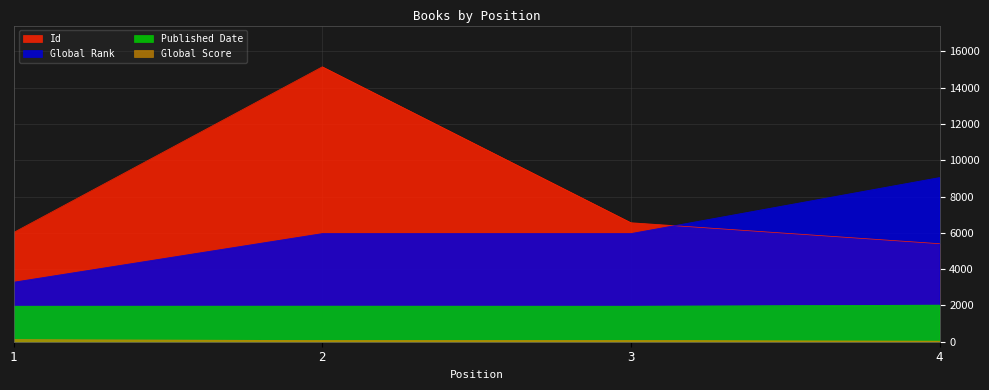

Which series has the widest spread of values?

Id